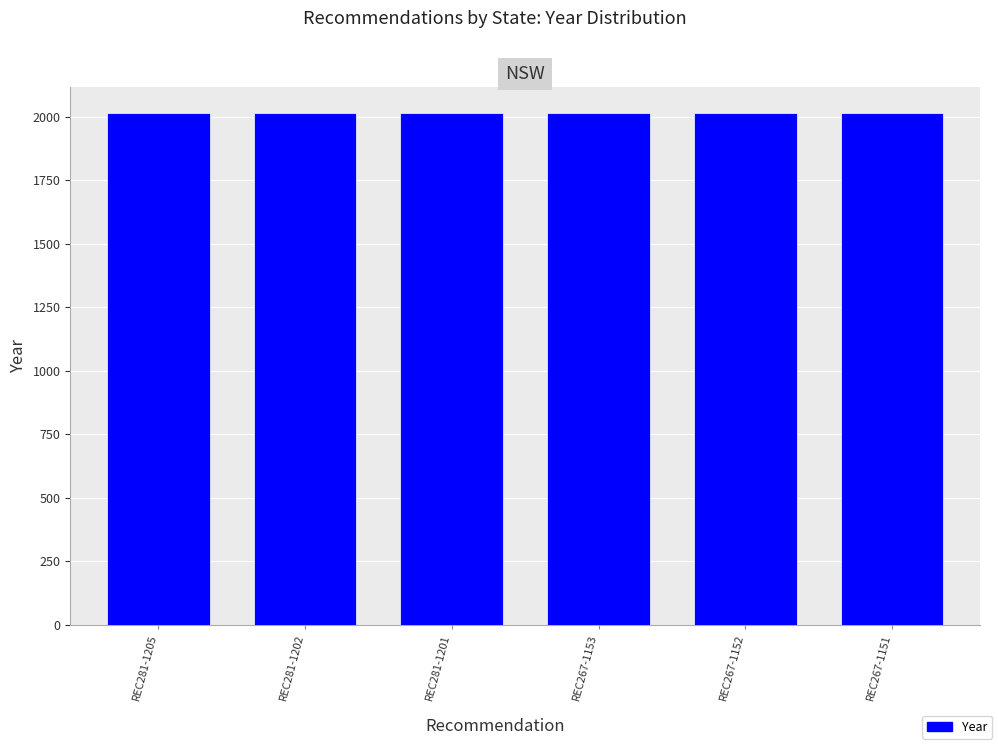

Approximately how many times larger is the value at REC281-1205 compared to REC267-1151?

1.0